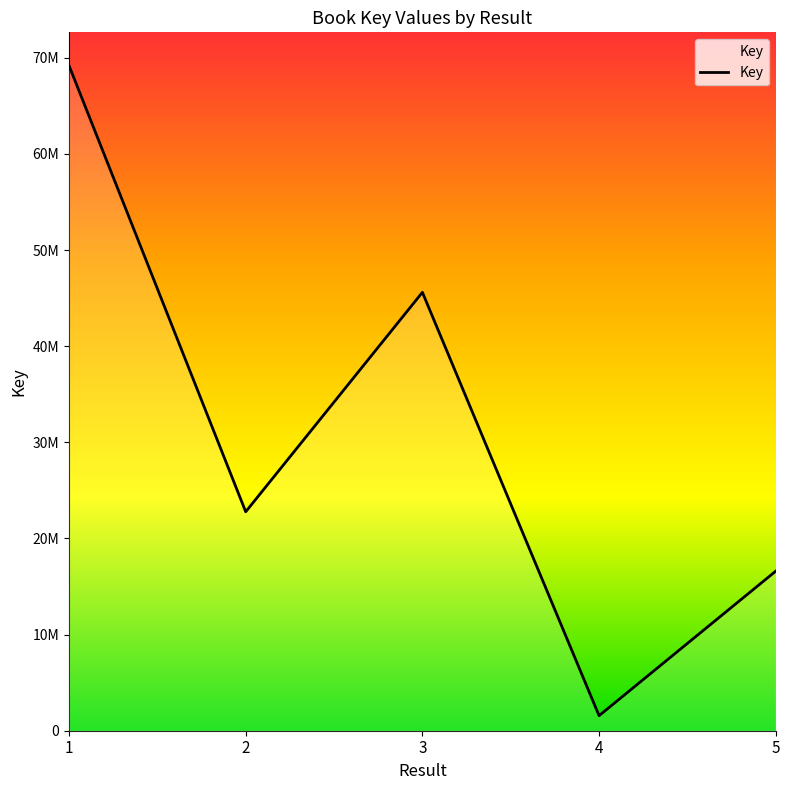

Where is the first local minimum?

2